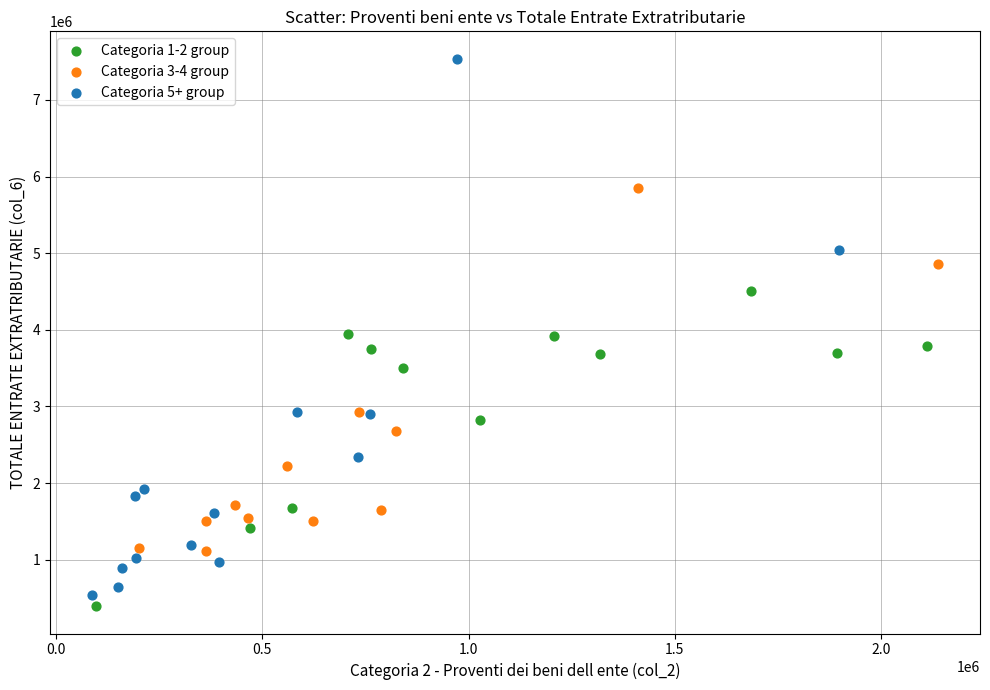

What are all the series names shown in the legend?

Categoria 1-2 group, Categoria 3-4 group, Categoria 5+ group